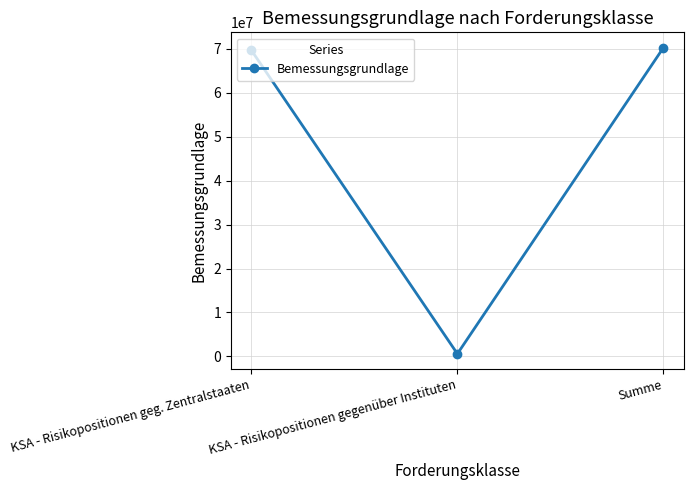

What is the sum of all values?

140562097.1